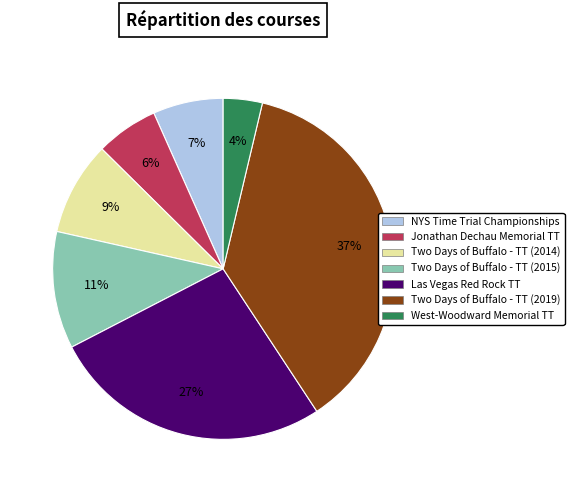

Which slice is the largest?

Two Days of Buffalo - TT (2019)